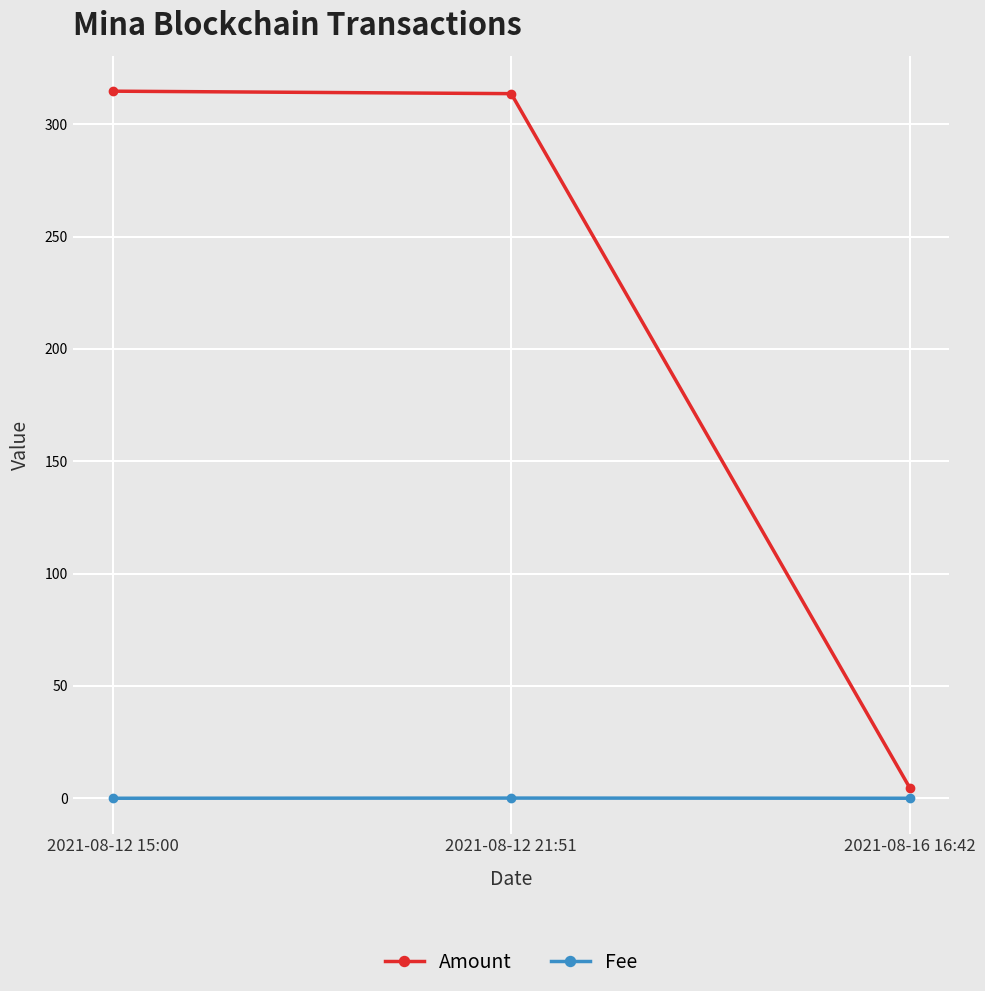

What is the difference between the Fee values at 2021-08-12 21:51 and 2021-08-16 16:42?

0.1